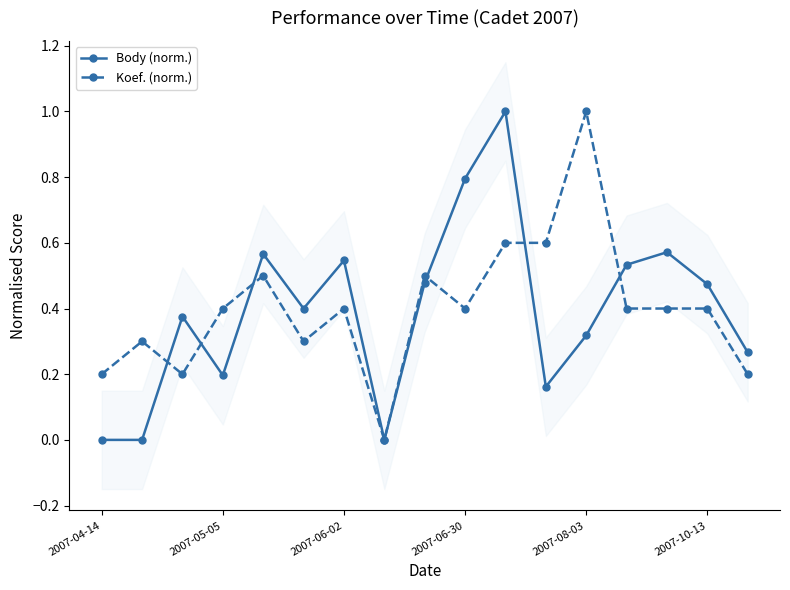

Is it true that Koef. (norm.) equals 0.2 at 2007-04-14?

True